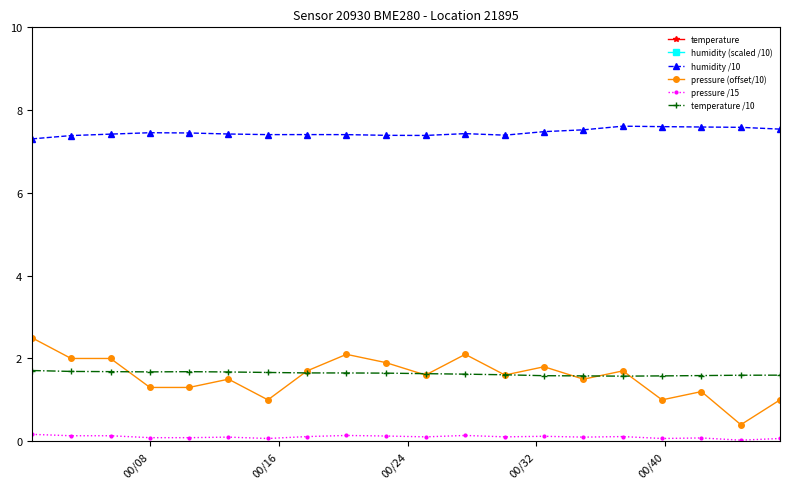

How many values in the pressure (offset/10) series are below 1?

1